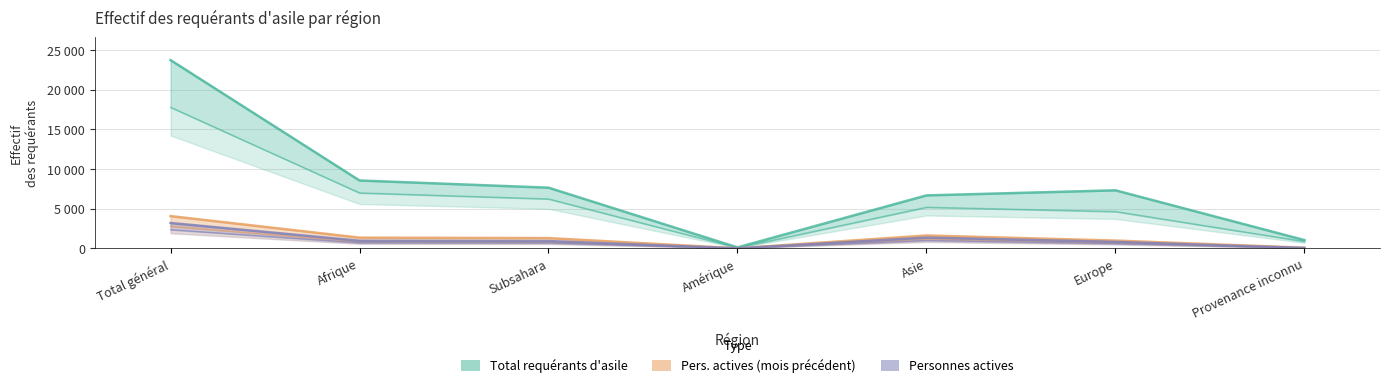

Reading right to left, list all the values displayed in this chart.

Total requérants d'asile: 1049.0	7320.0	6681.0	126.0	7653.0	8560.0	23736.0
Personnes actives (mois précédent): 88.0	986.0	1627.0	17.0	1299.0	1354.0	4072.0
Personnes actives: 51.7	819.9	1361.6	8.0	928.0	960.2	3201.6